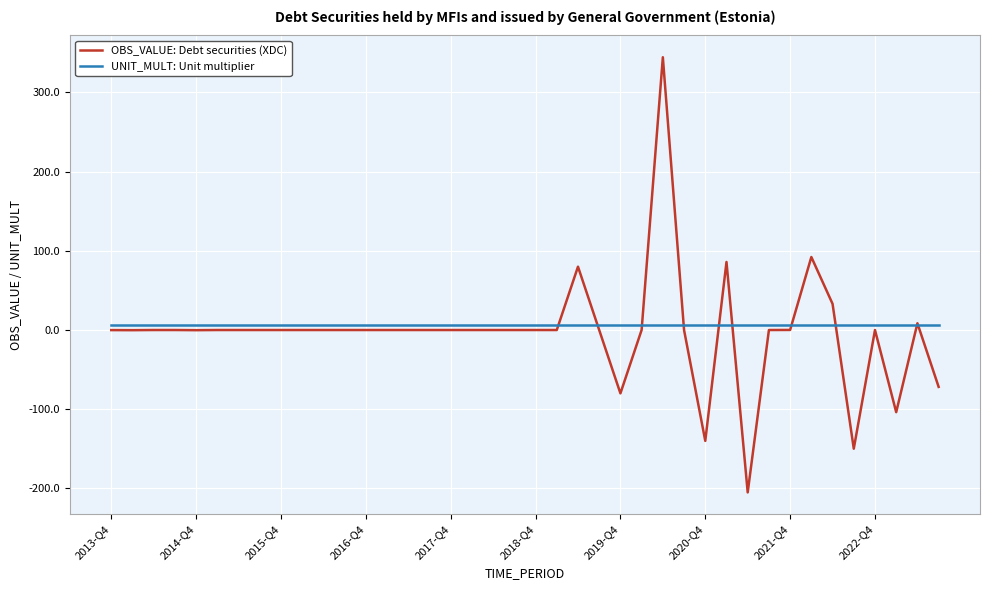

Which series has the widest spread of values?

OBS_VALUE: Debt securities (XDC)